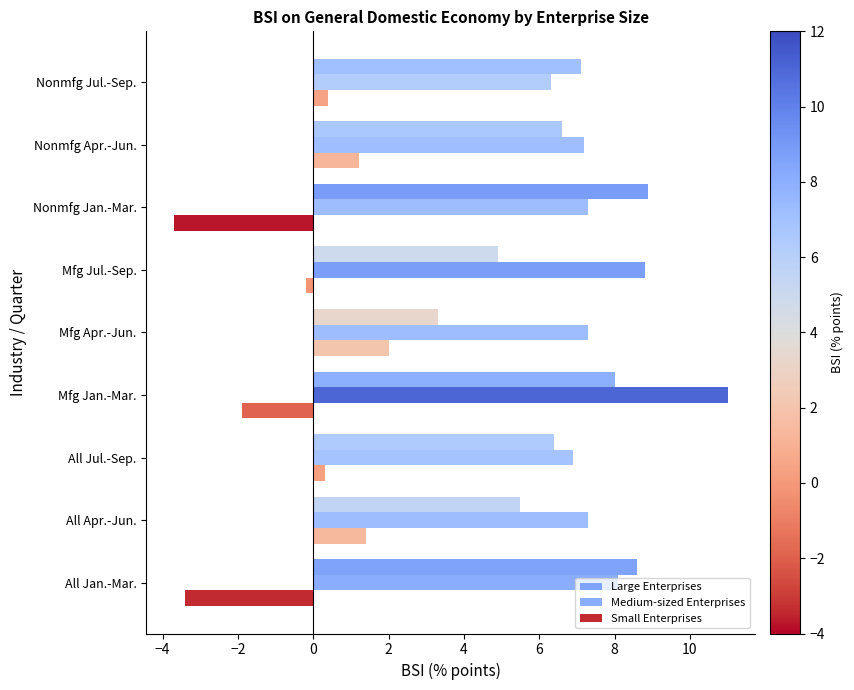

Count the number of categories in the chart.

9